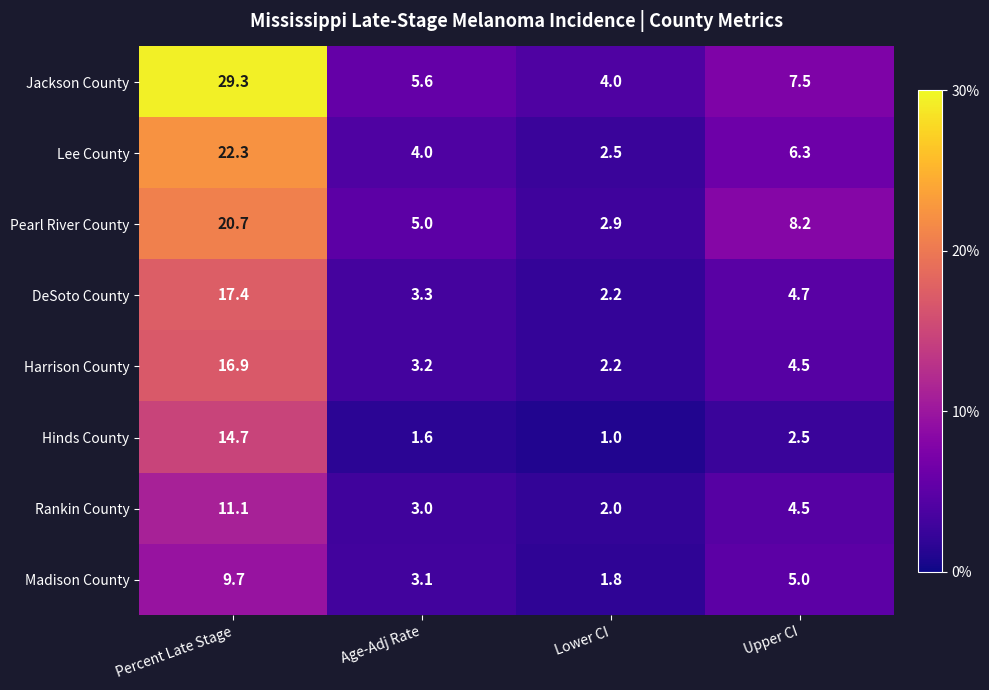

What is the difference between the maximum and minimum values in the Madison County series?

7.9